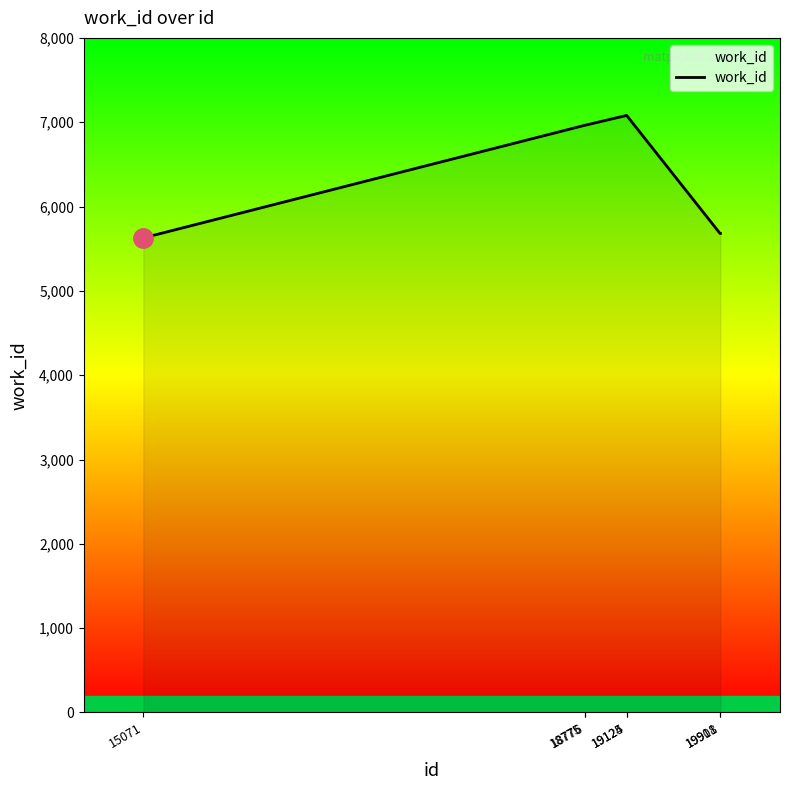

What is the greatest value displayed?

7080